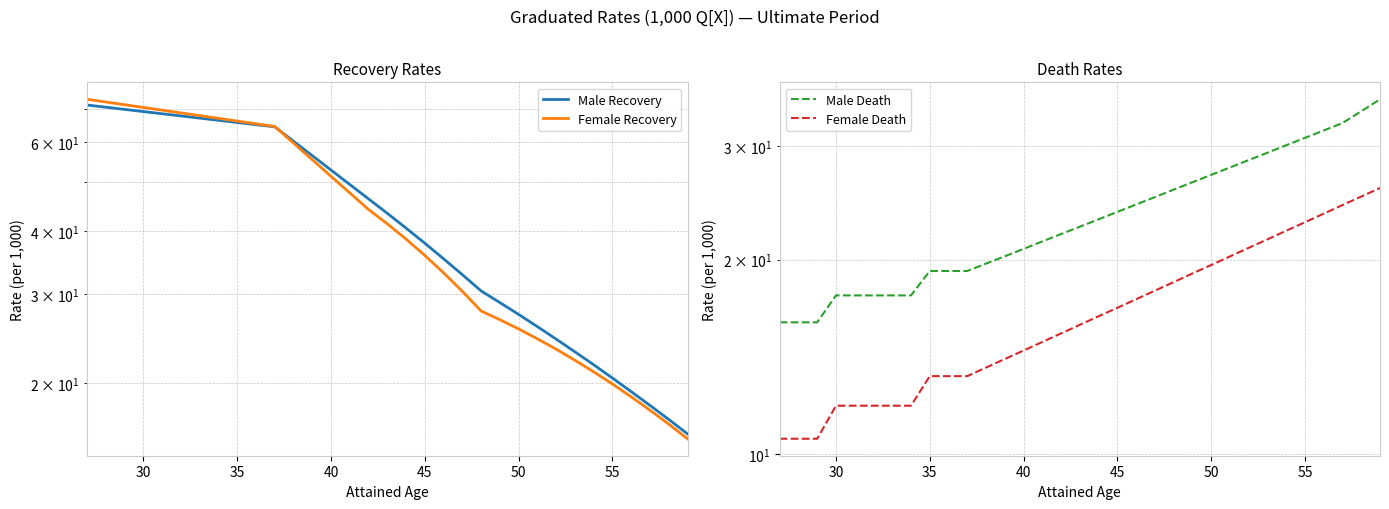

Is the value of Male Recovery at 31 greater than the value of Male Death at 22?

No